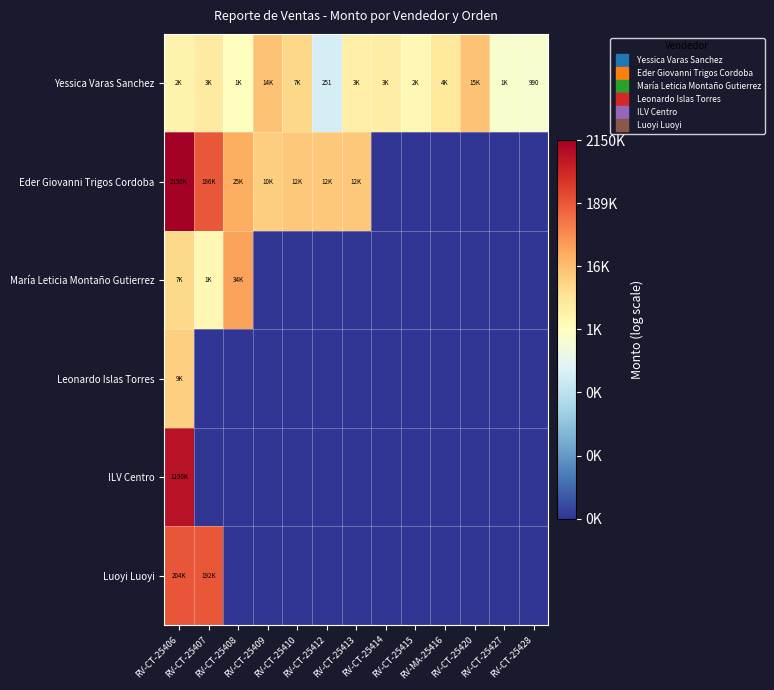

Count the number of data series in this chart.

6